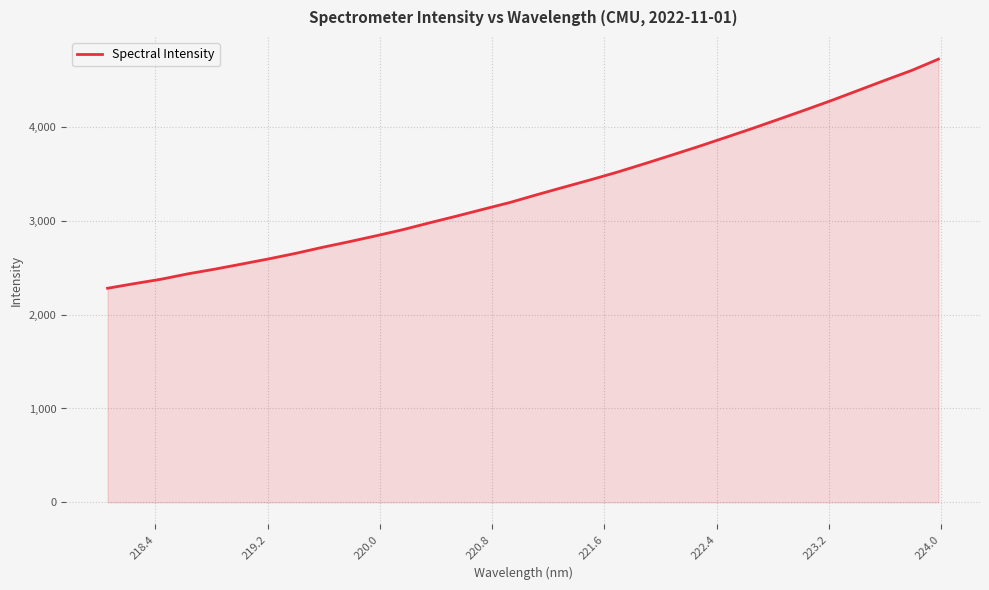

True or false: there are more than 0 points higher than both neighbors.

False